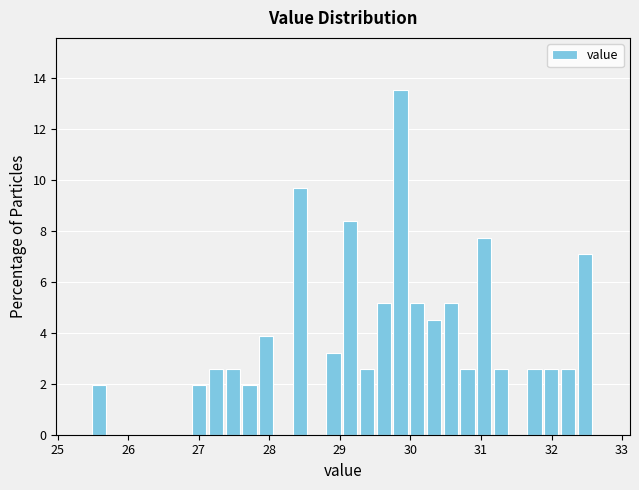

Read against the x-axis, roughly where is the centre of the tallest bar?

29.9